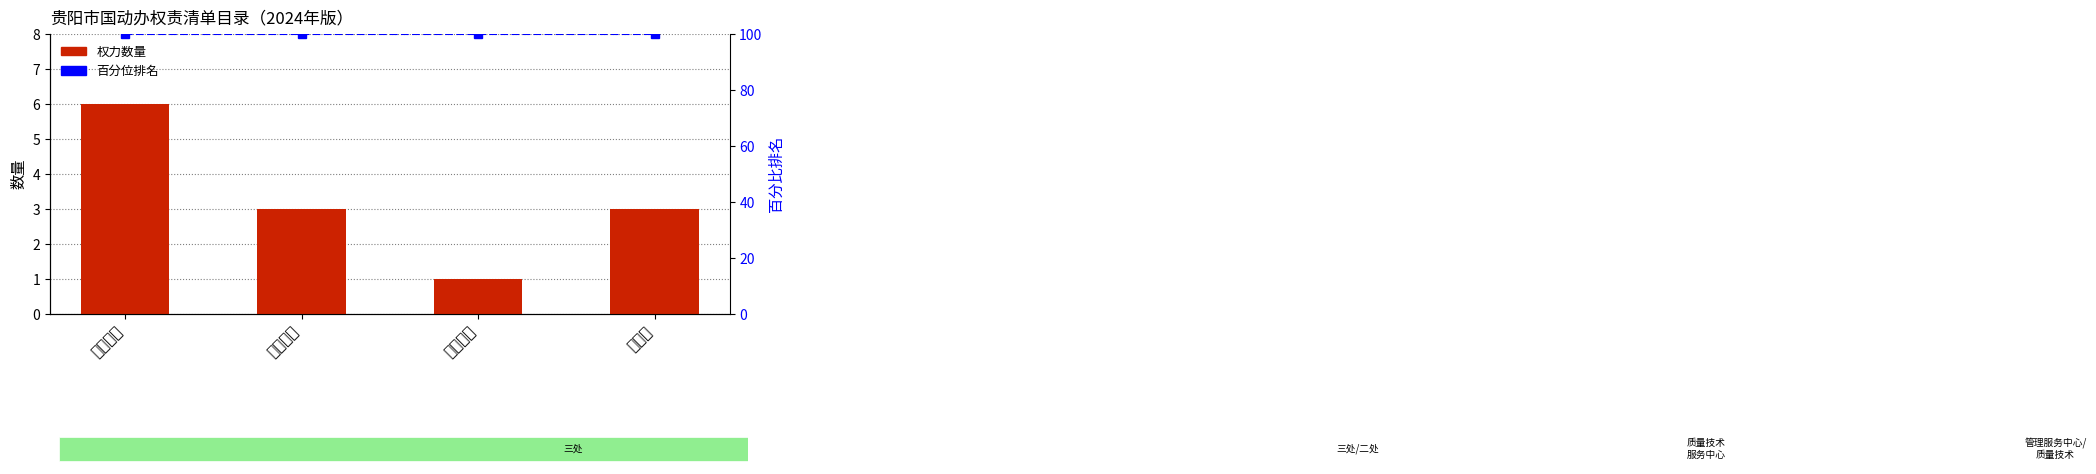

How many distinct data groups are displayed?

2